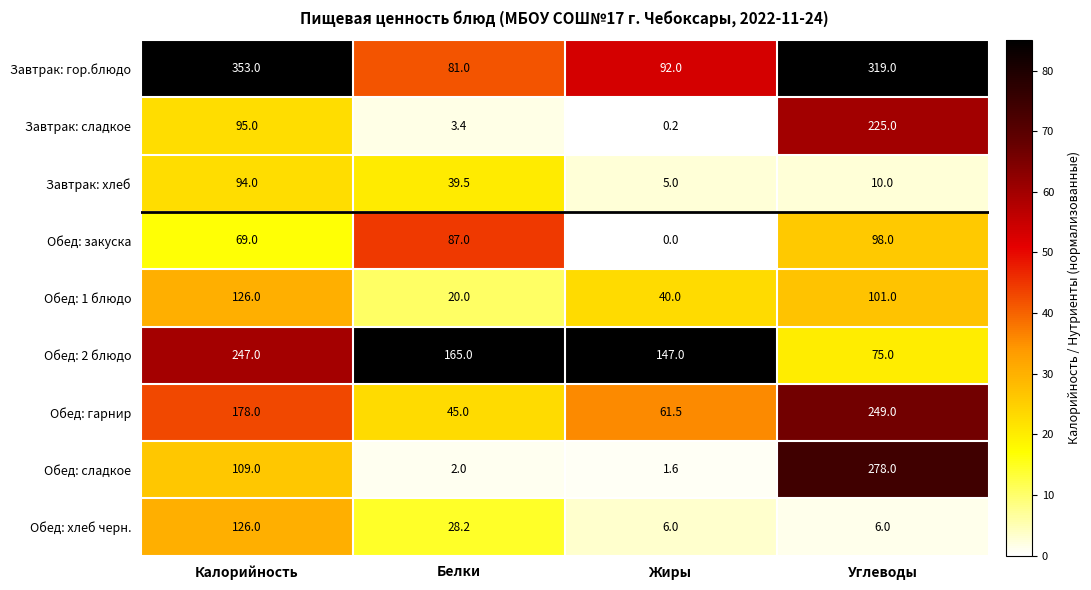

What is the minimum value for Обед: 1 блюдо?

20.0